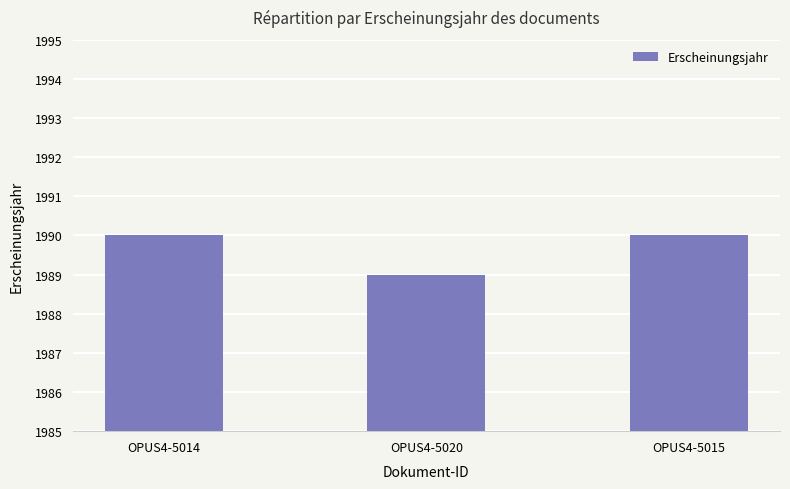

At which label is the value closest to 1989?

OPUS4-5020